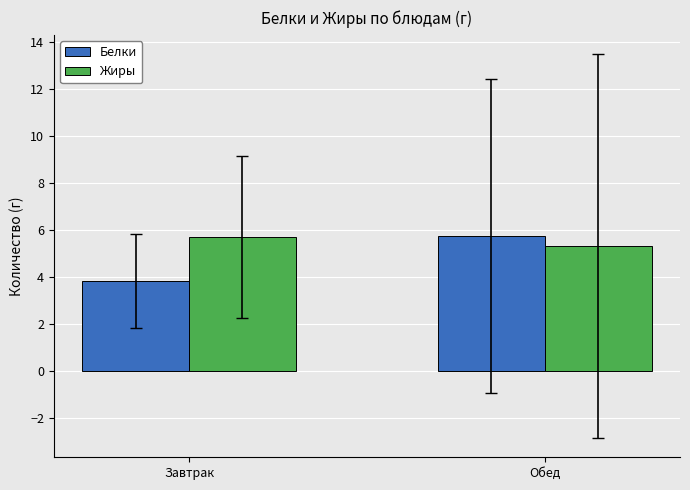

Between Завтрак and Обед, which series saw the biggest shift?

Белки